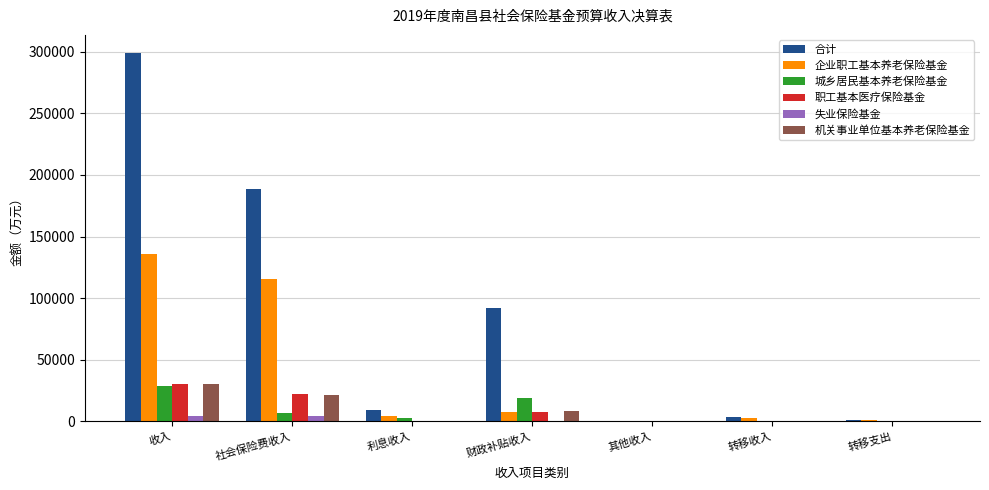

What is the greatest value displayed?

298712